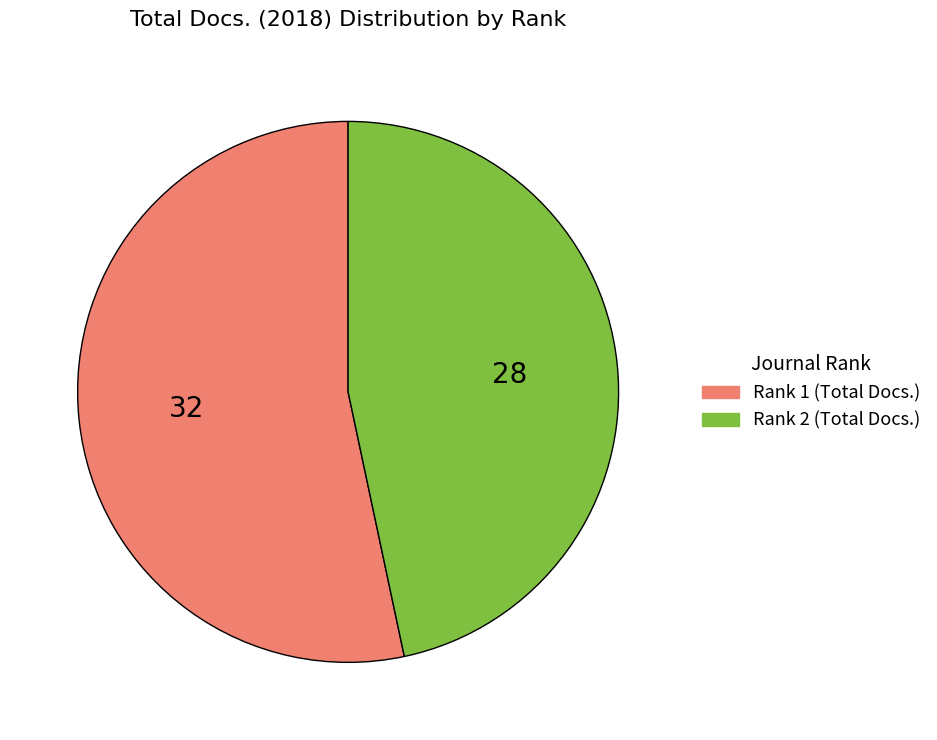

How many segments does this pie chart have?

2